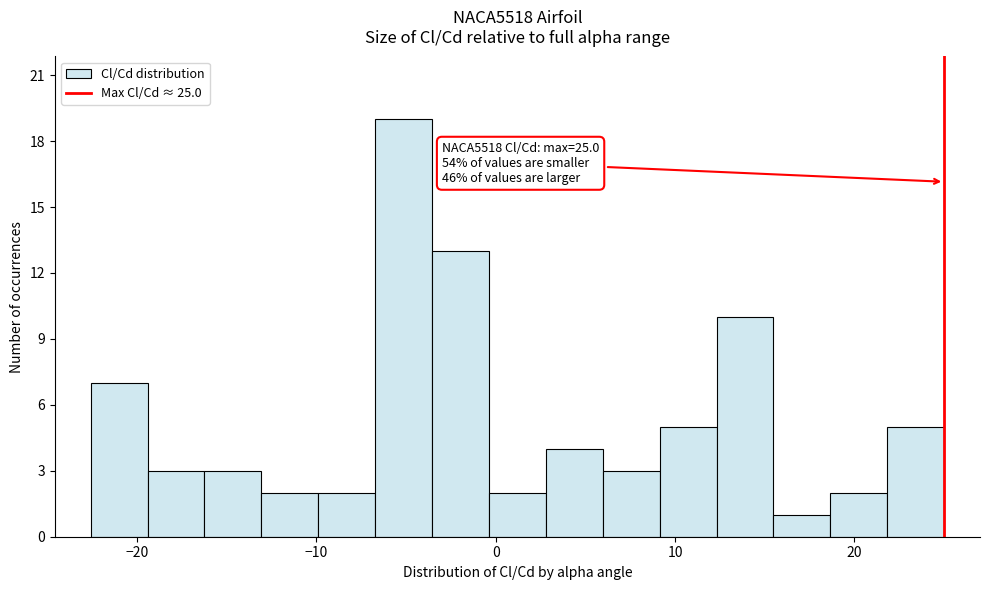

Read against the x-axis, roughly where is the centre of the tallest bar?

-5